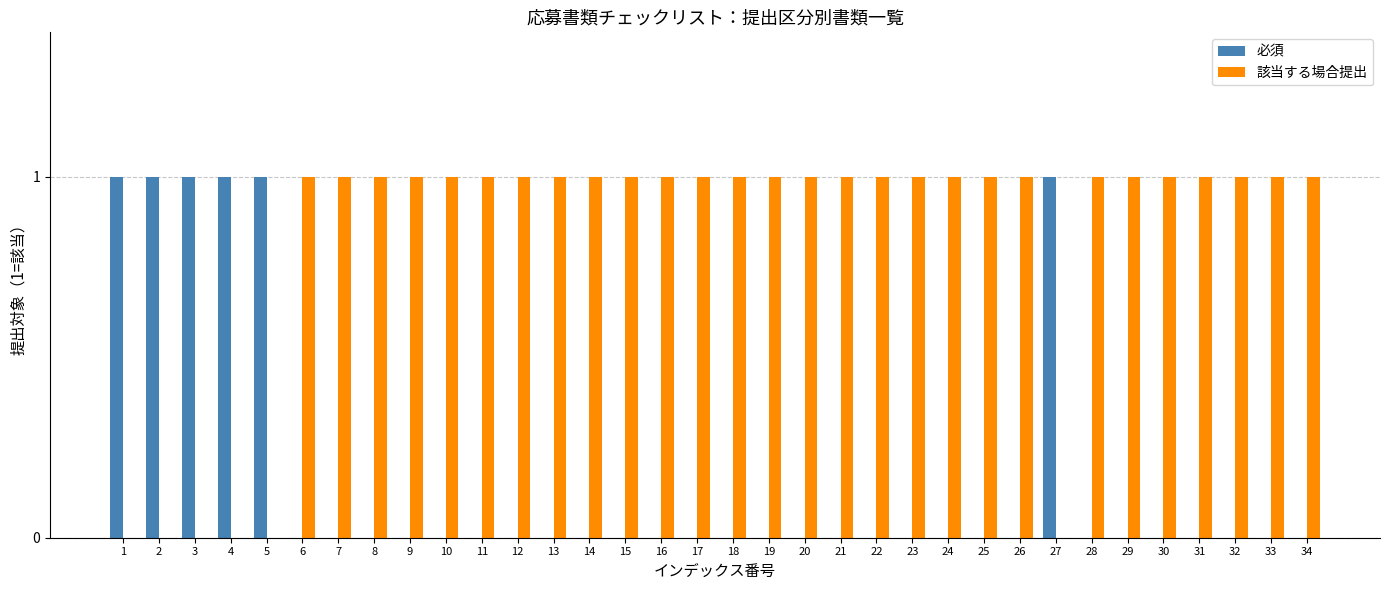

What is the total value across all series at 14?

1